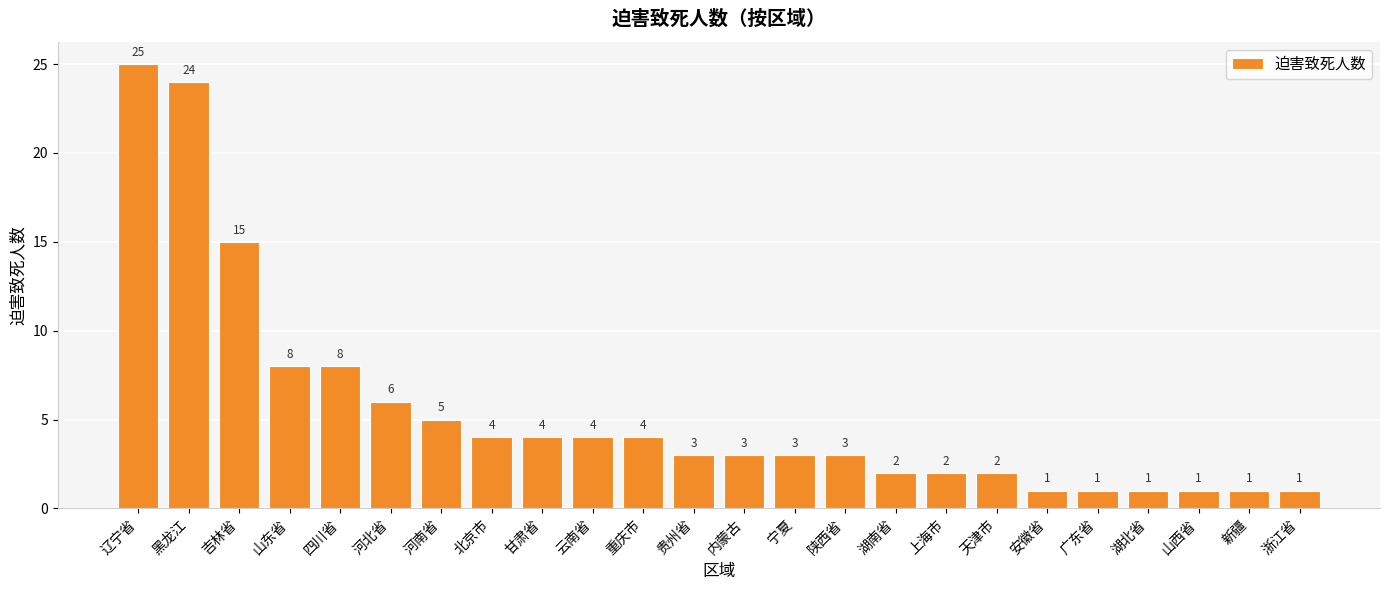

Does the chart contain any negative values?

No